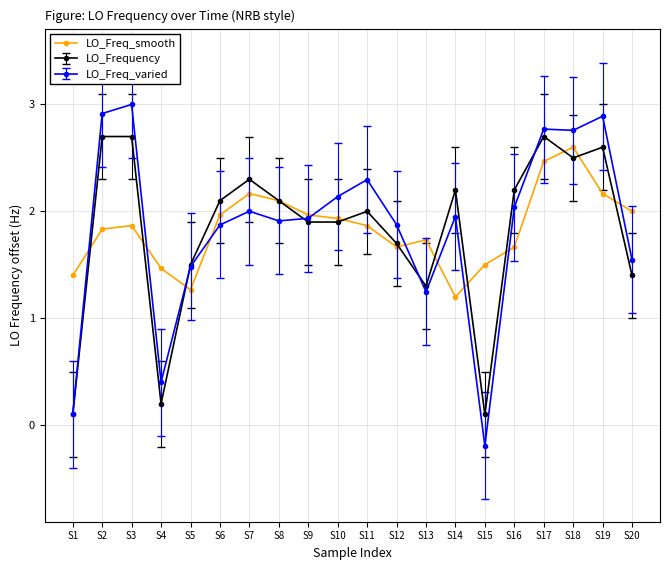

Is it true that LO_Freq_varied equals 2.5 at S5?

False